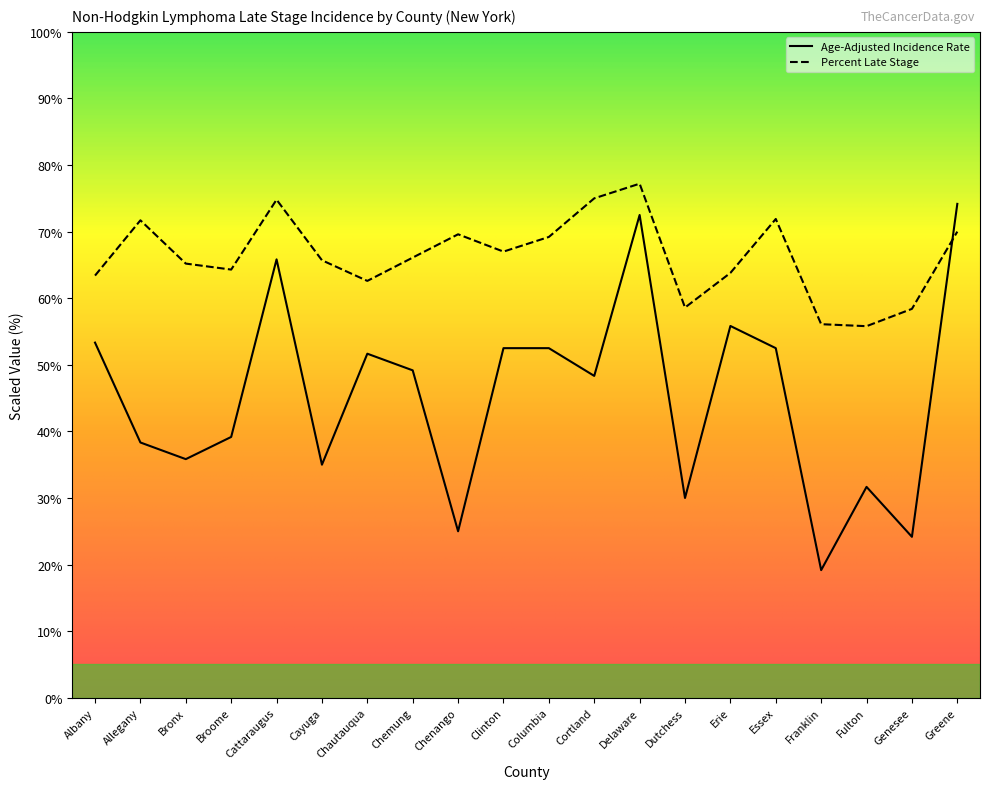

At which category does the chart reach its minimum across all series?

Franklin